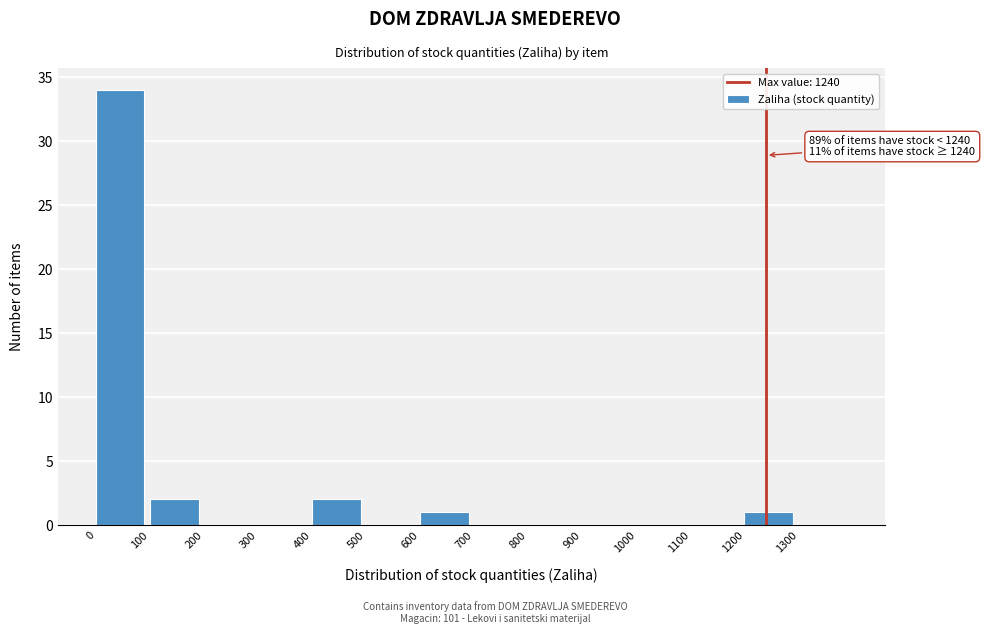

Over which range of the x-axis is the bar tallest?

0 to 100